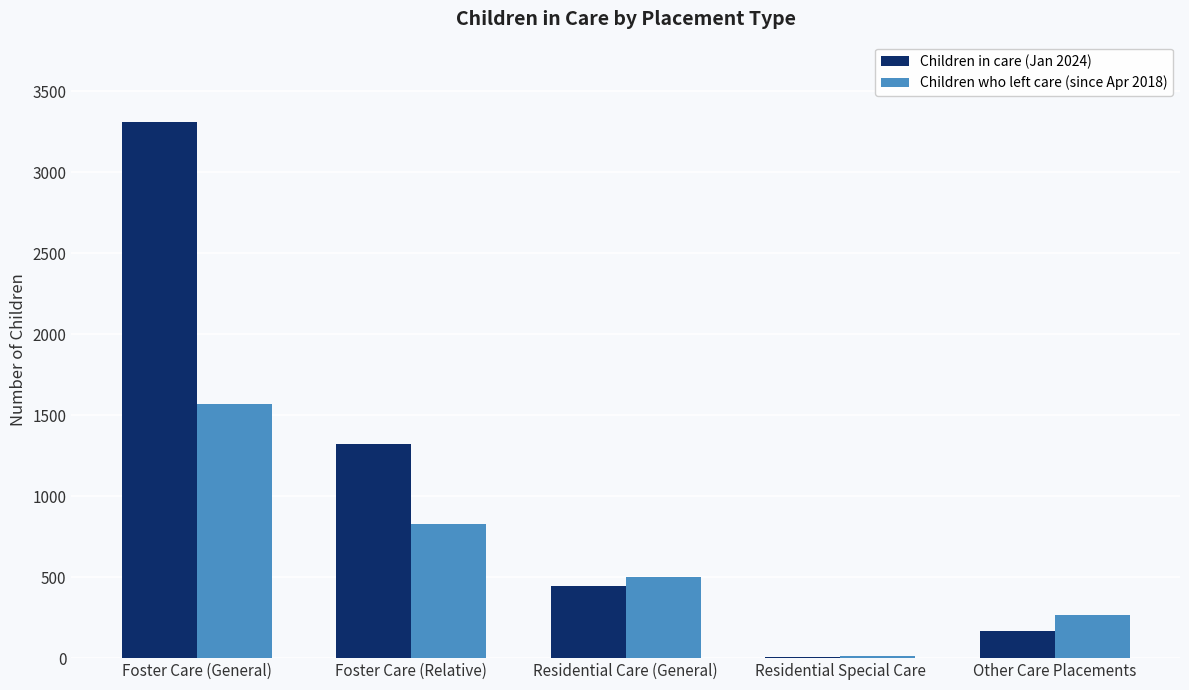

Reading left to right, transcribe all the data shown in this chart.

Children in care (Jan 2024): Foster Care (General)=3311	Foster Care (Relative)=1320	Residential Care (General)=446	Residential Special Care=10	Other Care Placements=170
Children who left care (since Apr 2018): Foster Care (General)=1569	Foster Care (Relative)=830	Residential Care (General)=500	Residential Special Care=13	Other Care Placements=266